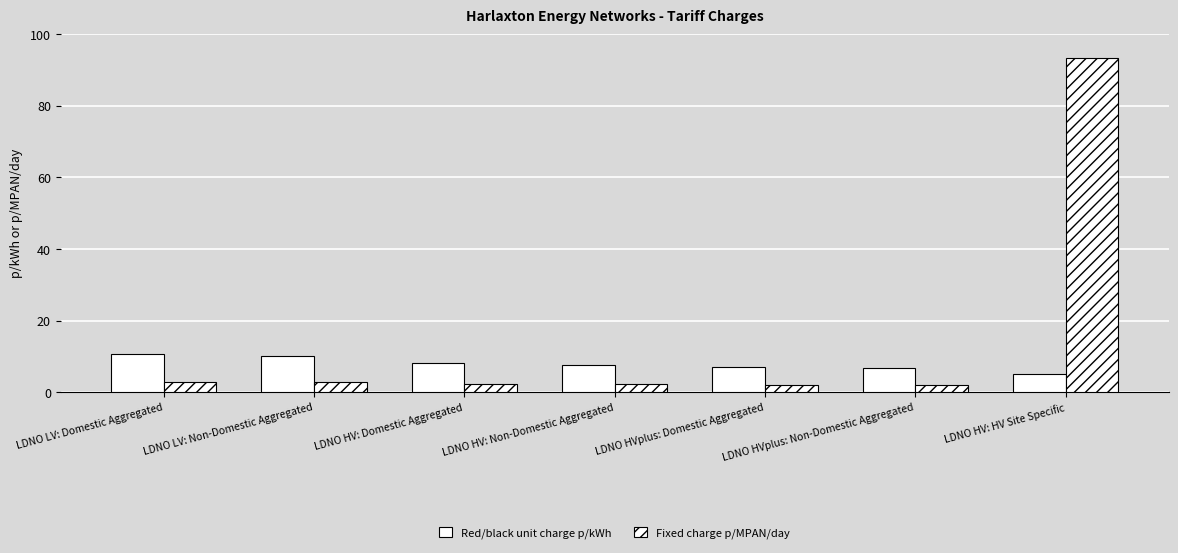

How many Red/black unit charge p/kWh values are between 6 and 9?

4